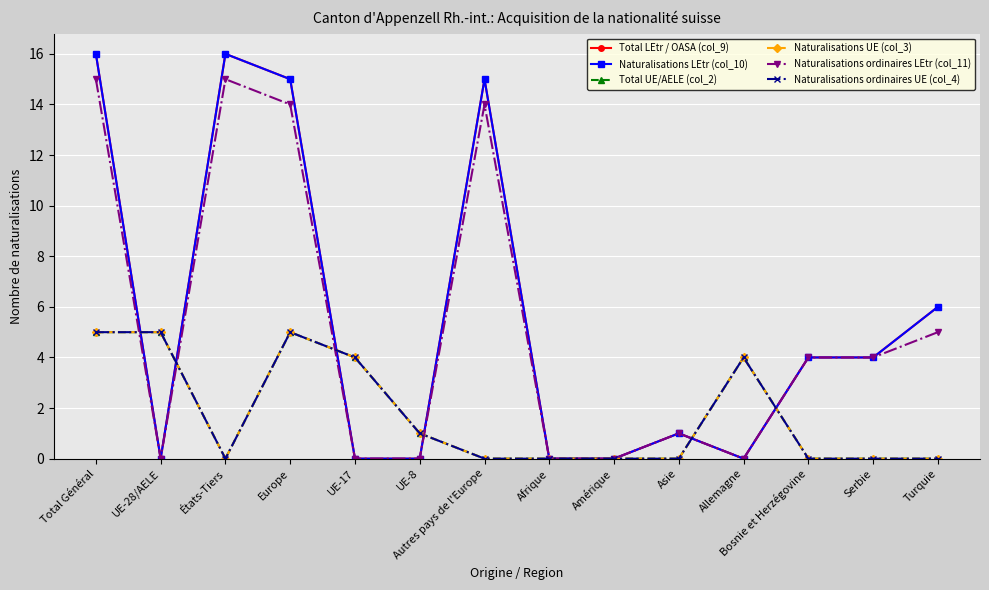

List the series in order of their peak value, lowest first.

Total UE/AELE (col_2), Naturalisations UE (col_3), Naturalisations ordinaires UE (col_4), Naturalisations ordinaires LEtr (col_11), Total LEtr / OASA (col_9), Naturalisations LEtr (col_10)